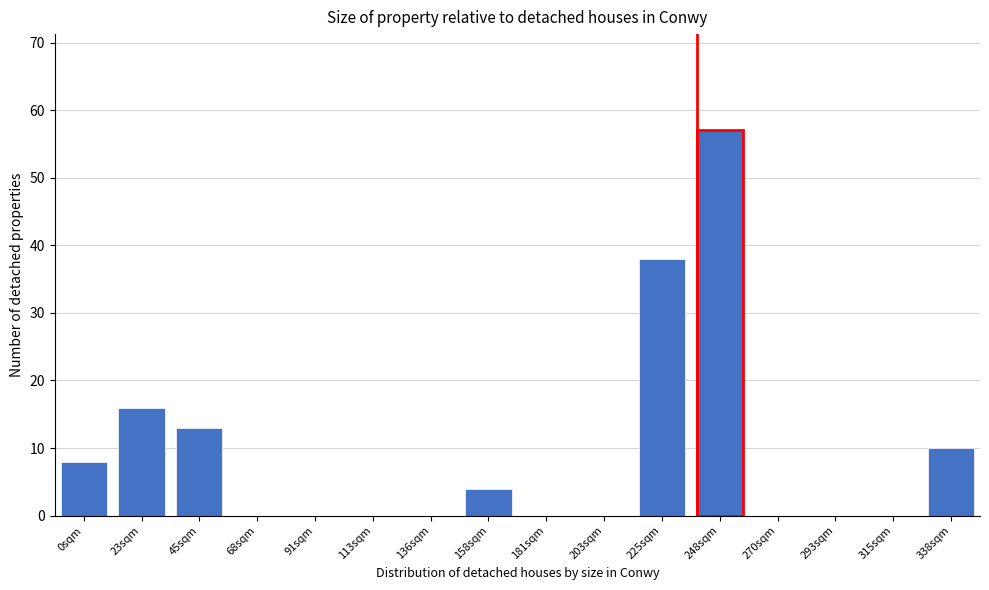

What is the greatest value displayed?

57